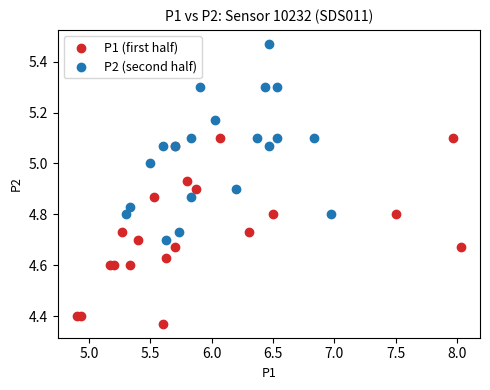

Which series reaches the minimum Y coordinate?

P1 (first half)